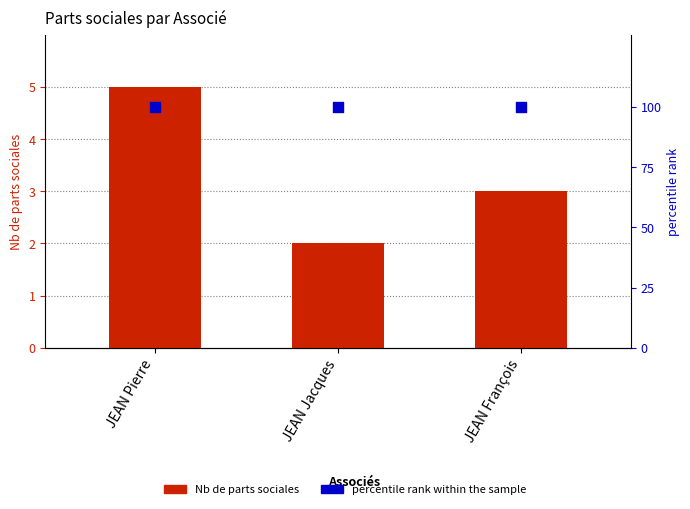

At how many categories does at least one series exceed 6?

3